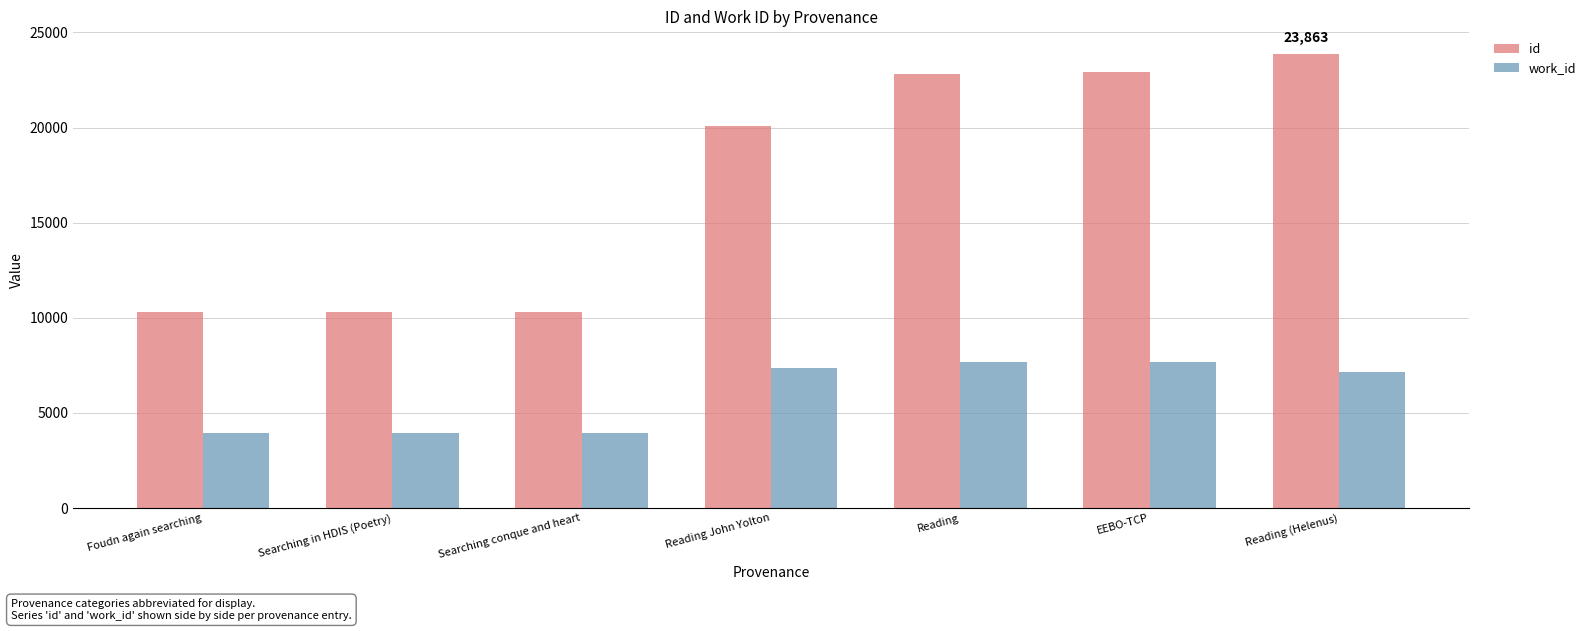

What is the difference between the id values at Searching in HDIS (Poetry) and Searching conque and heart?

3